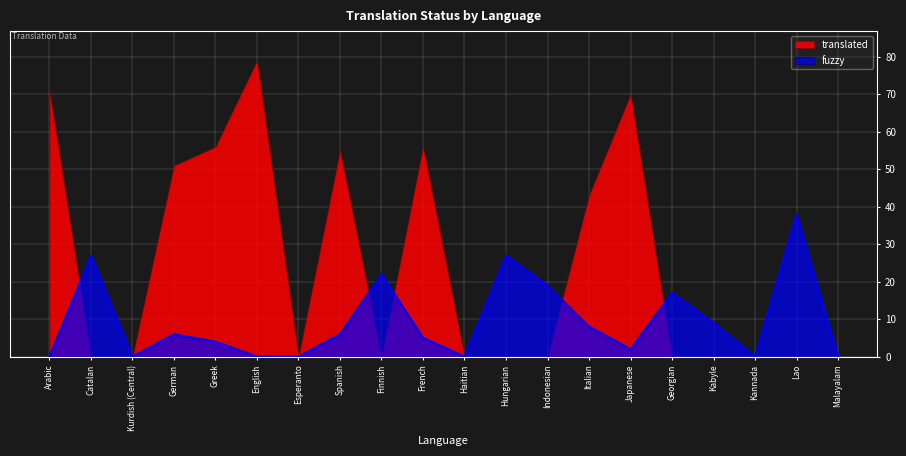

Reading left to right, what are all the values shown in this chart?

0	27	0	6	4	0	0	6	22	5	0	27	19	8	2	17	9	0	38	0